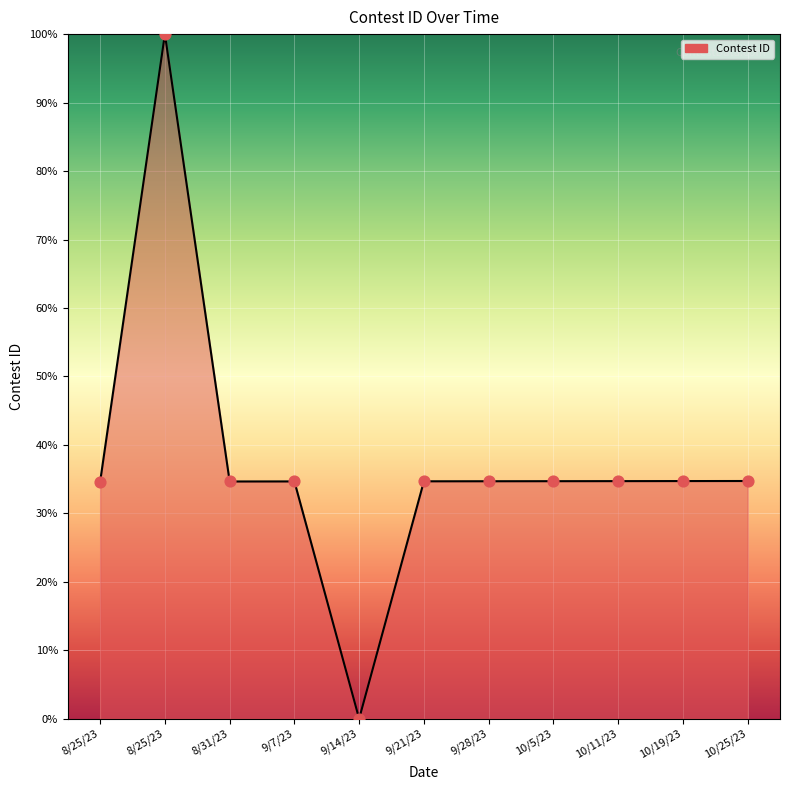

What is the ratio of the value at 9/28/23 to the value at 10/25/23?

1.0